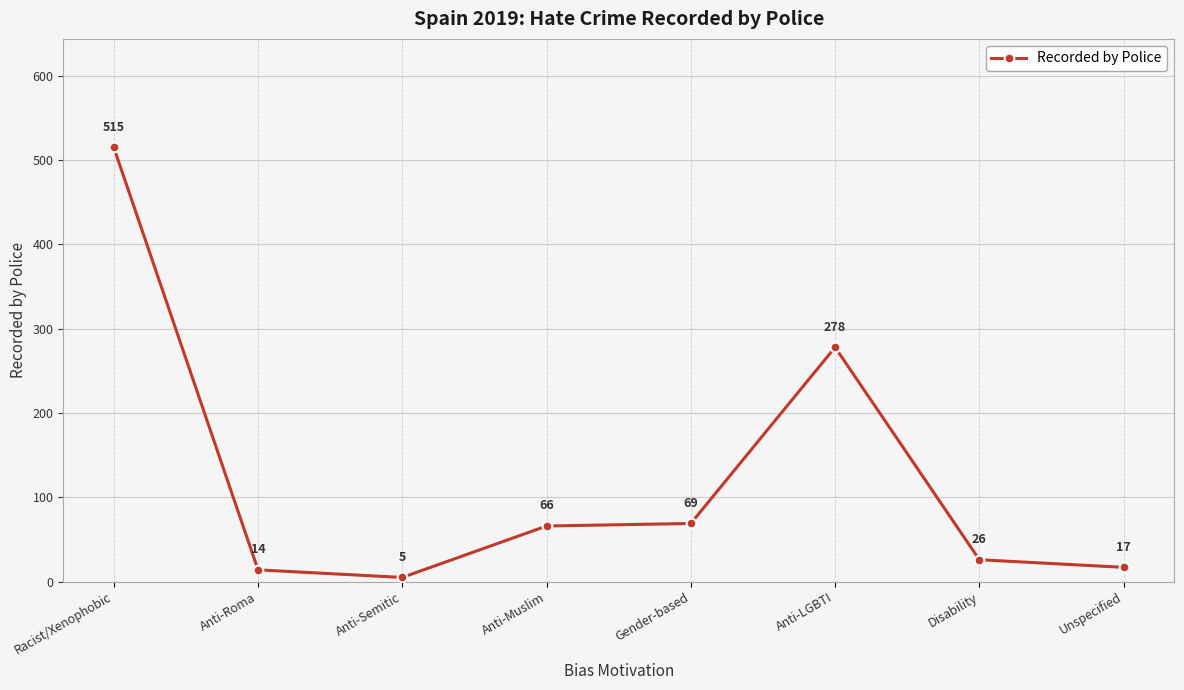

Count the number of categories in the chart.

8